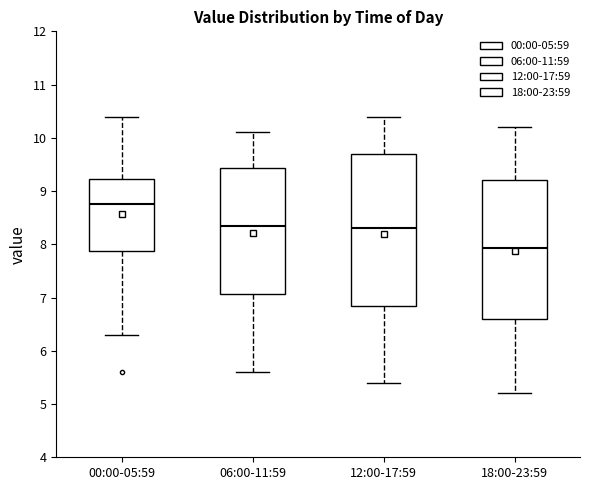

Where is the lower edge of the box for 06:00-11:59 on the y-axis? The values are not printed on the chart, so give them approximately, as read against the axis.

7.1